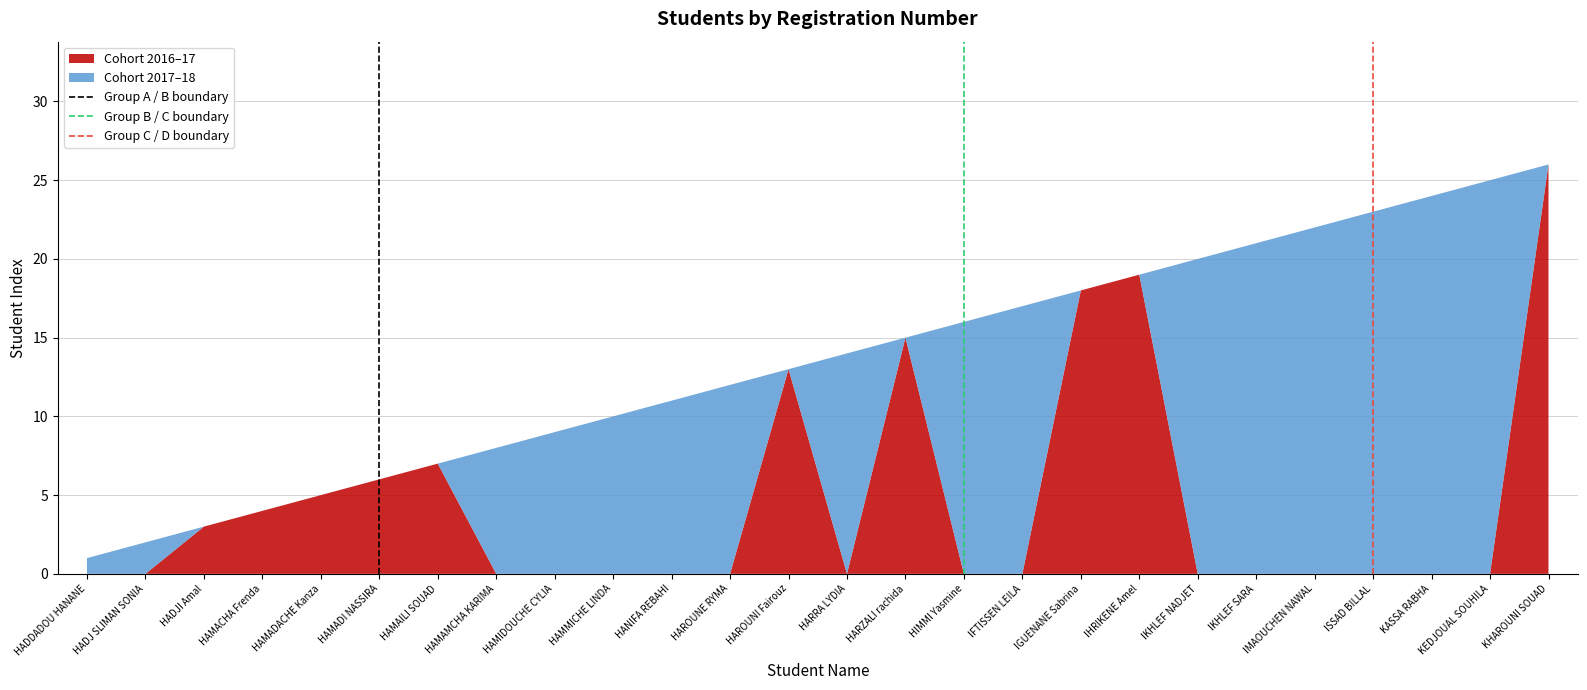

What is the total value across all series at HAMACHA Frenda?

4